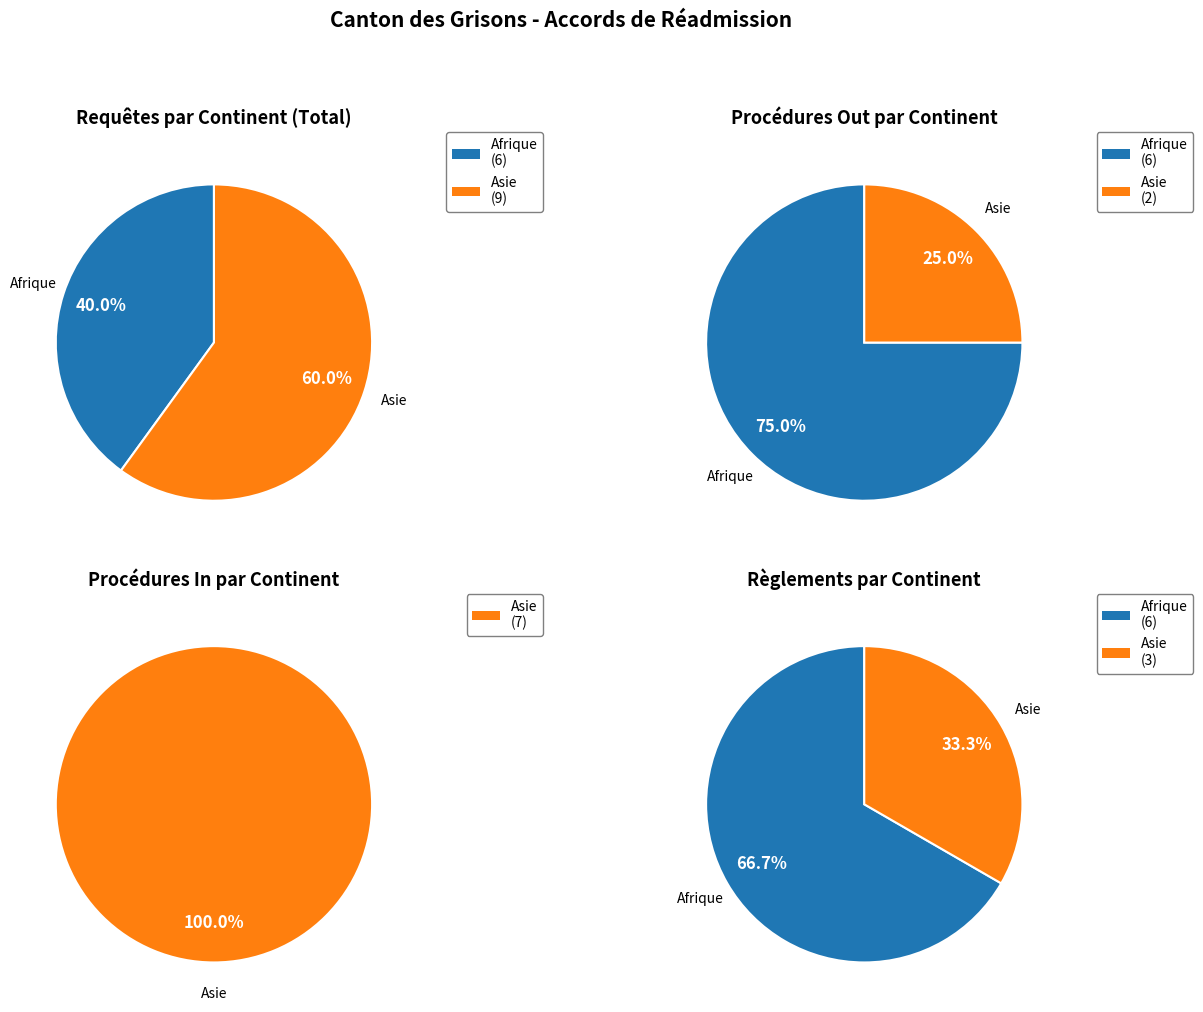

The Europe slice represents 5% of the pie. True or false?

False